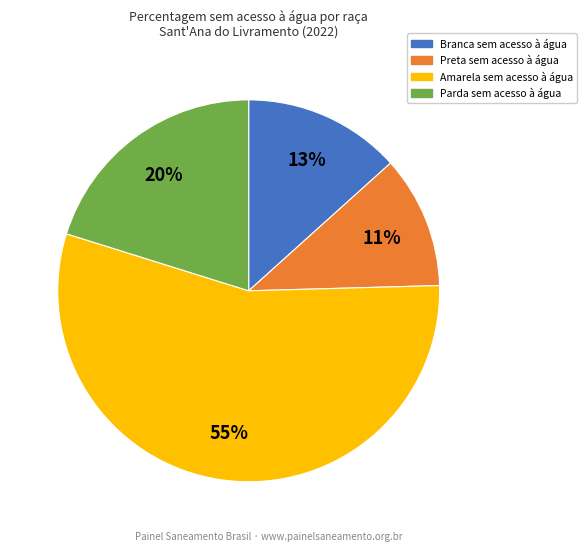

To the nearest percent, what is the average slice percentage?

25%